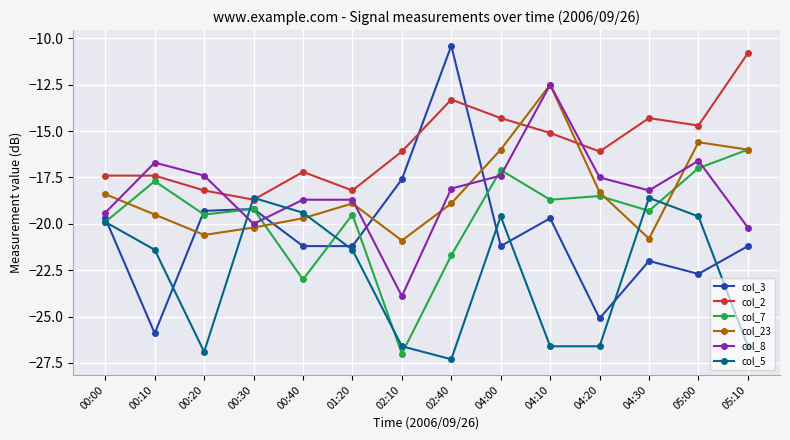

What is the value of the col_3 point at the 1st from the left?

-19.7